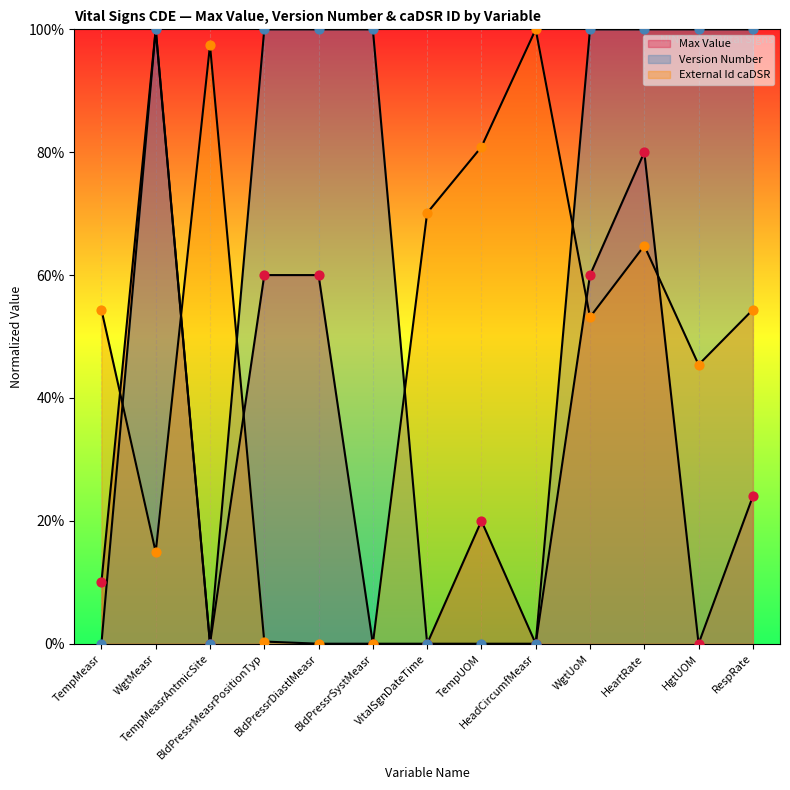

What are all the series names shown in the legend?

Max Value, Version Number, External Id caDSR